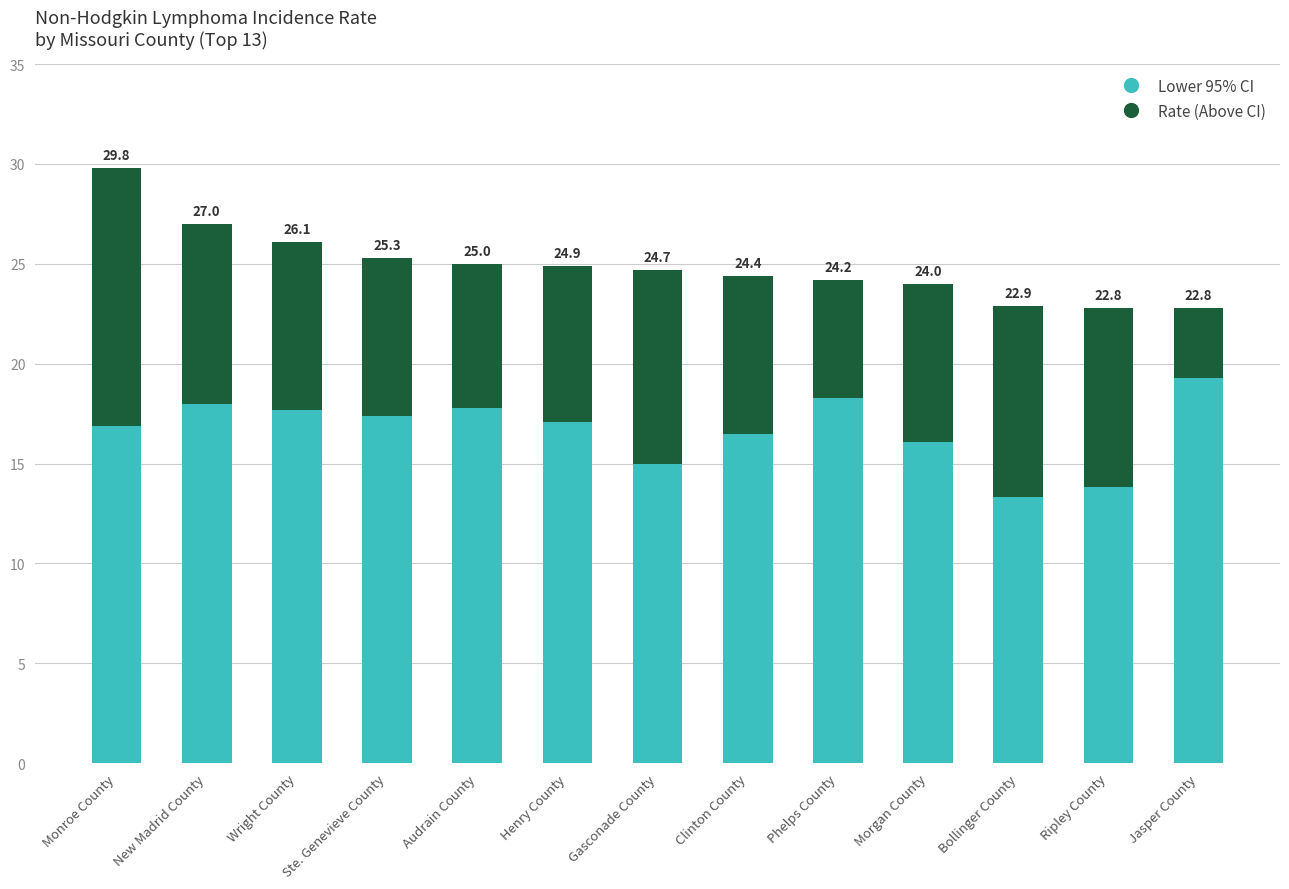

How many bars are there in total?

13